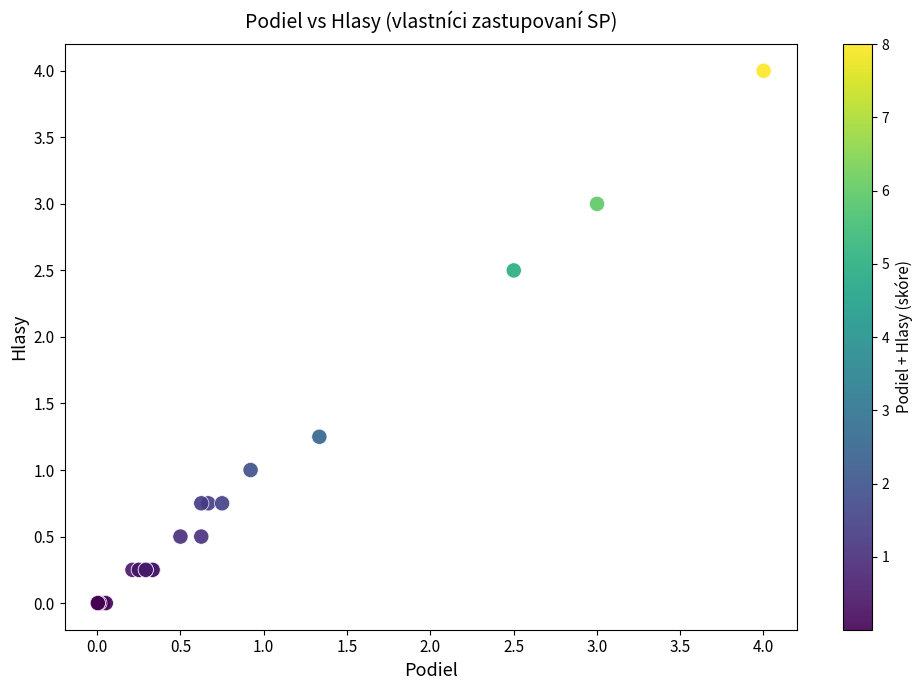

What Y value in the scatter plot is closest to 2?

2.5